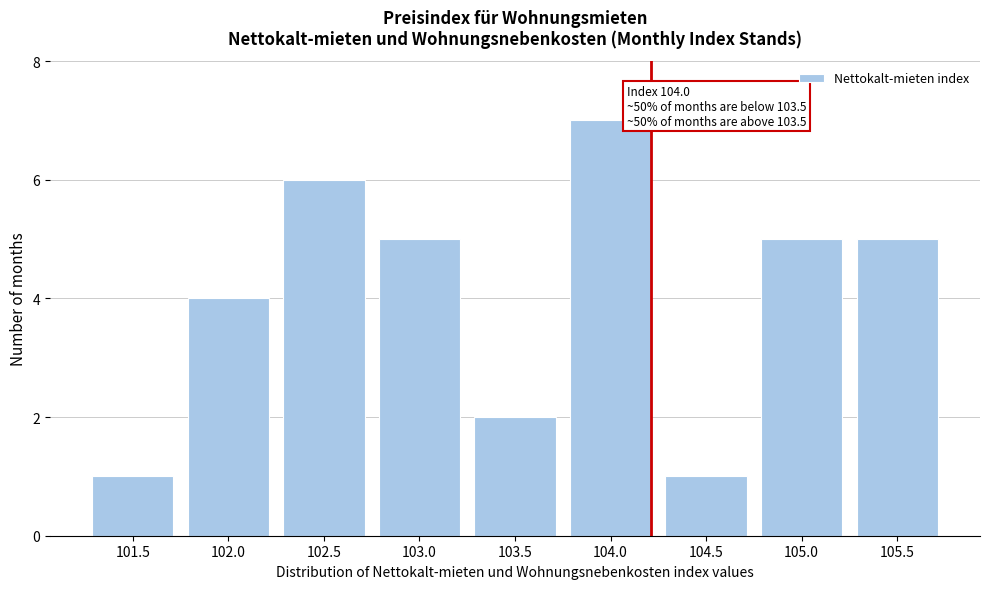

Reading left to right, what are all the values shown in this chart?

1	4	6	5	2	7	1	5	5